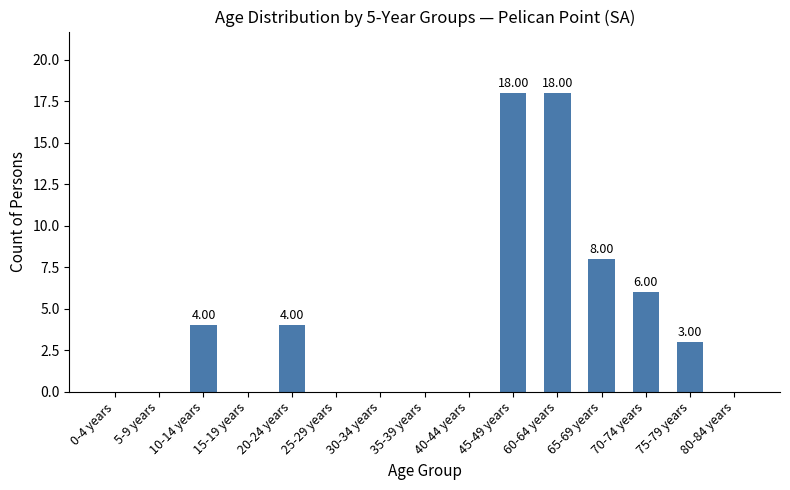

What is the sum of all values?

61